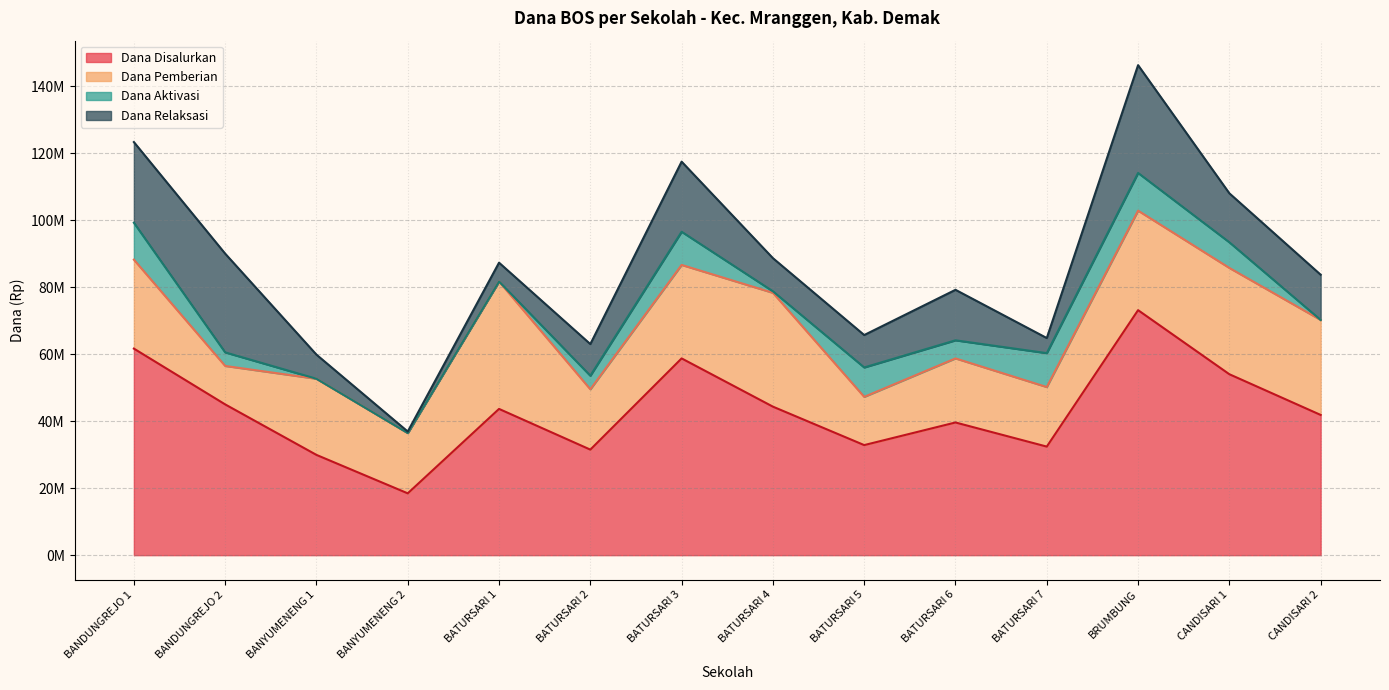

What is the difference between the Dana Relaksasi values at BATURSARI 4 and BATURSARI 3?

11025000